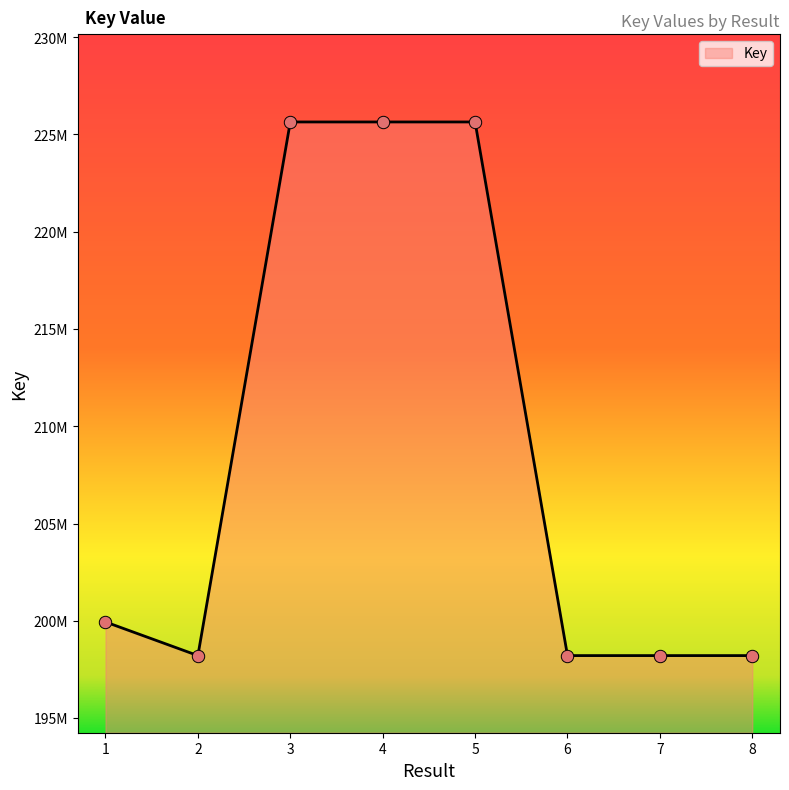

What is the change in value from 4 to 8?

-27427934